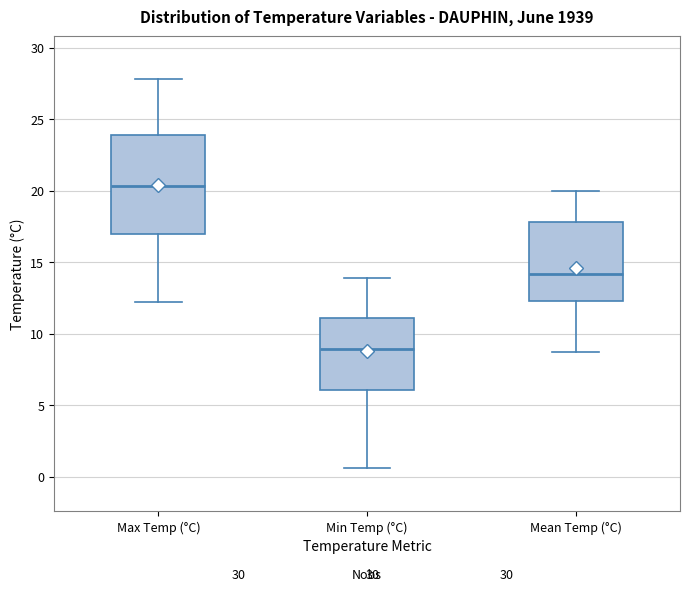

Which box is the tallest, from its lower edge to its upper edge?

Max Temp (°C)